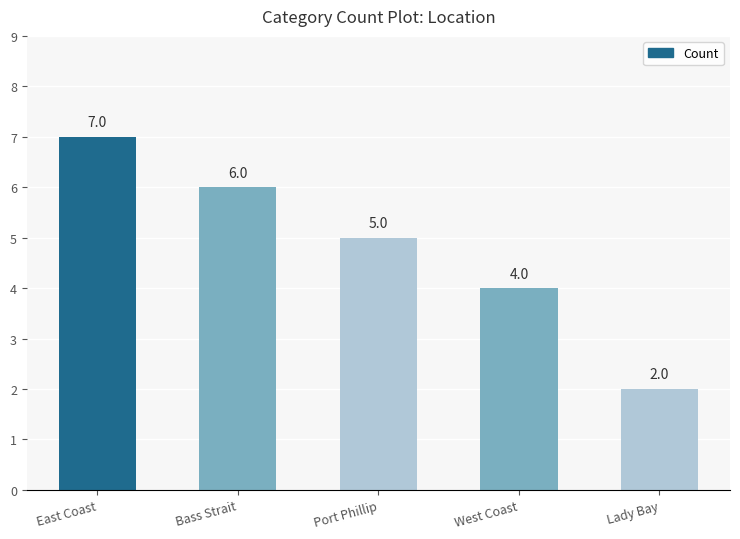

What is the difference between the maximum and minimum values?

5